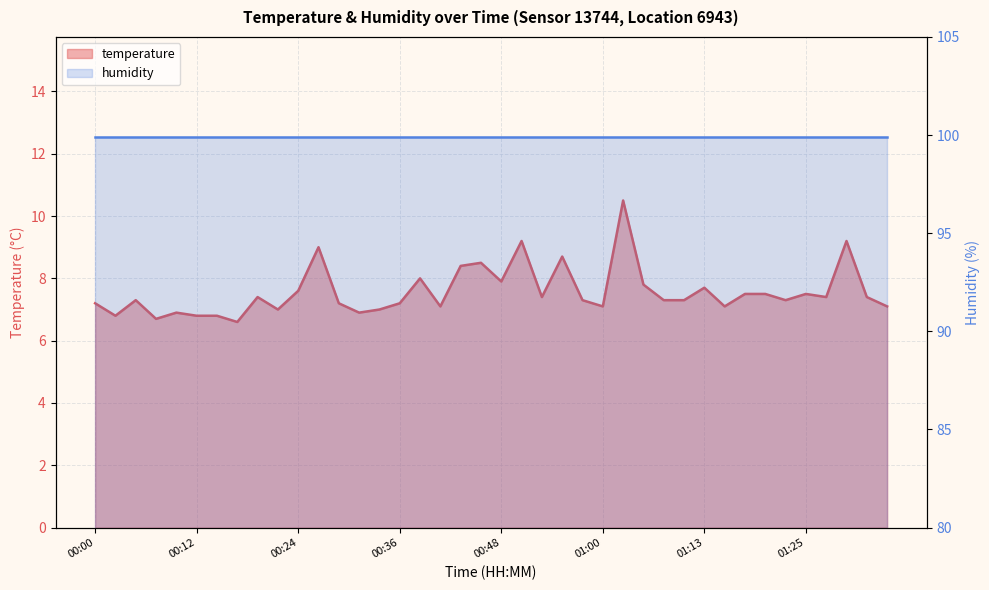

Where is the first local maximum?

00:04